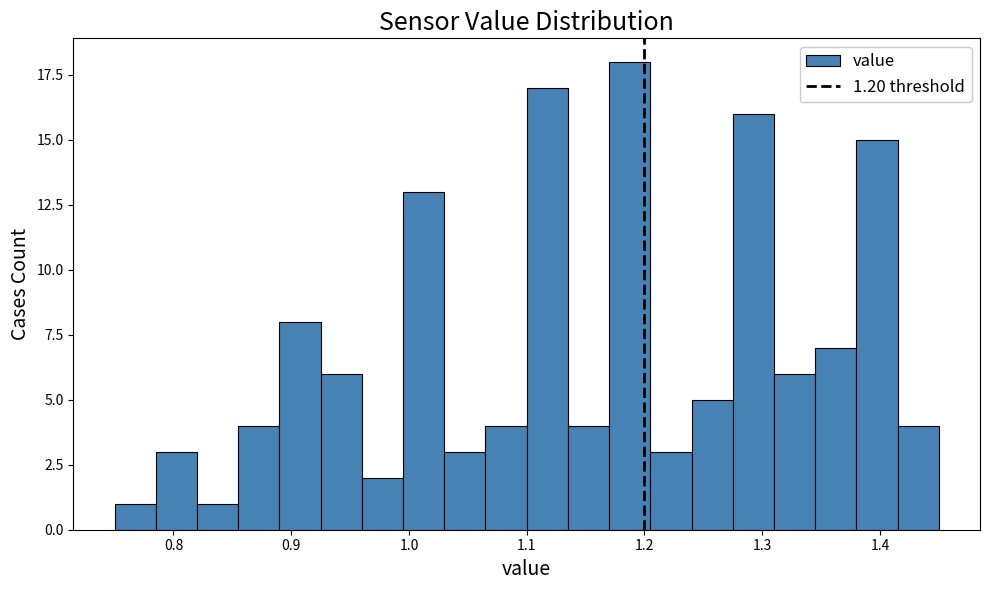

Read against the x-axis, roughly where is the centre of the tallest bar?

1.19